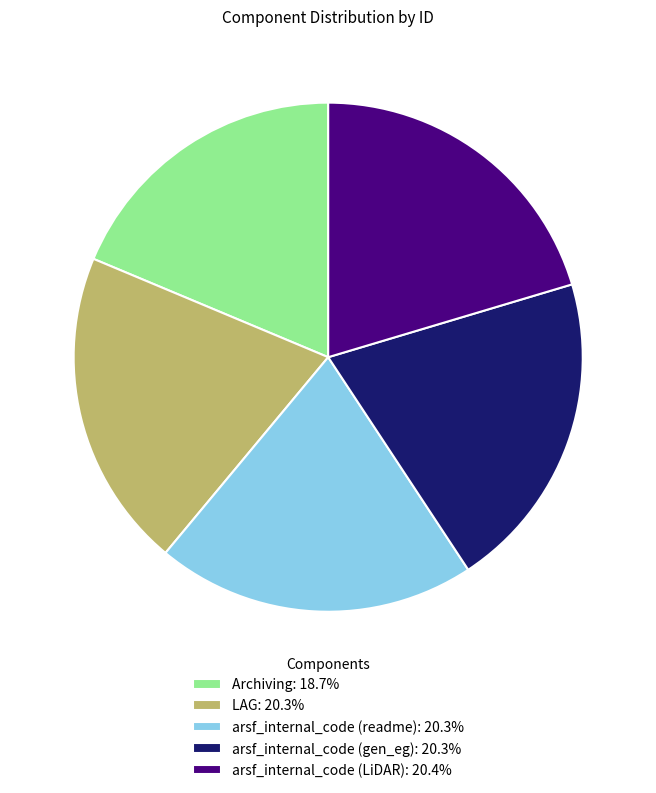

Which slice is the smallest?

Archiving